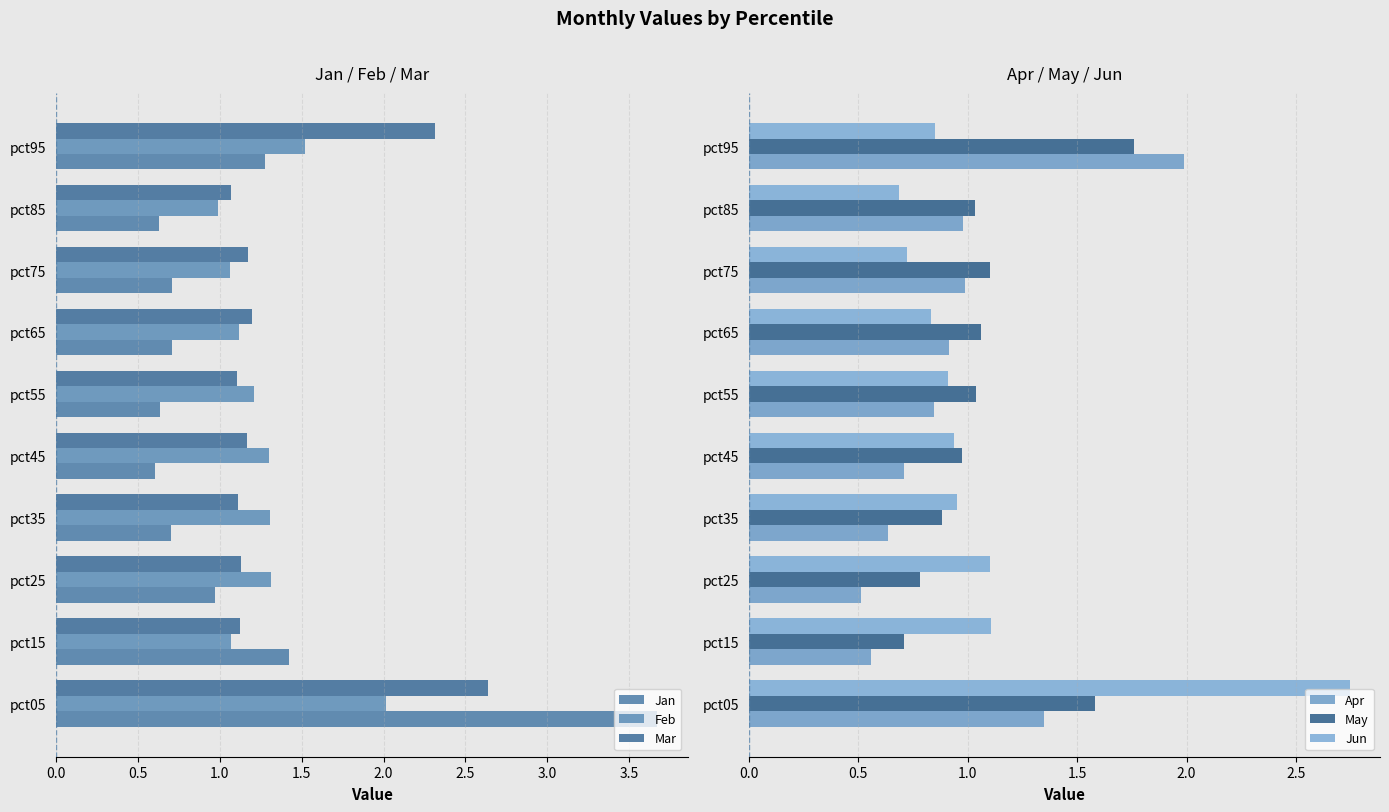

Which category has the highest value in the May series?

pct95